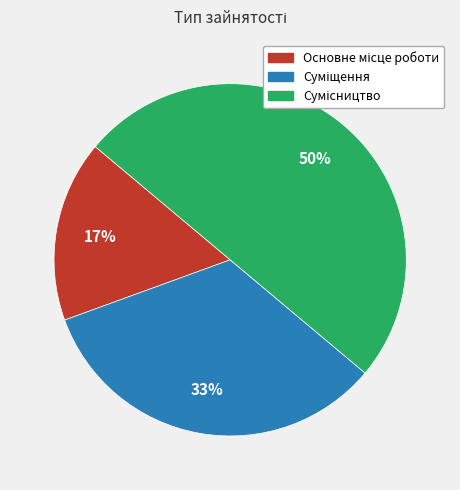

To the nearest percent, what is the average slice percentage?

33%